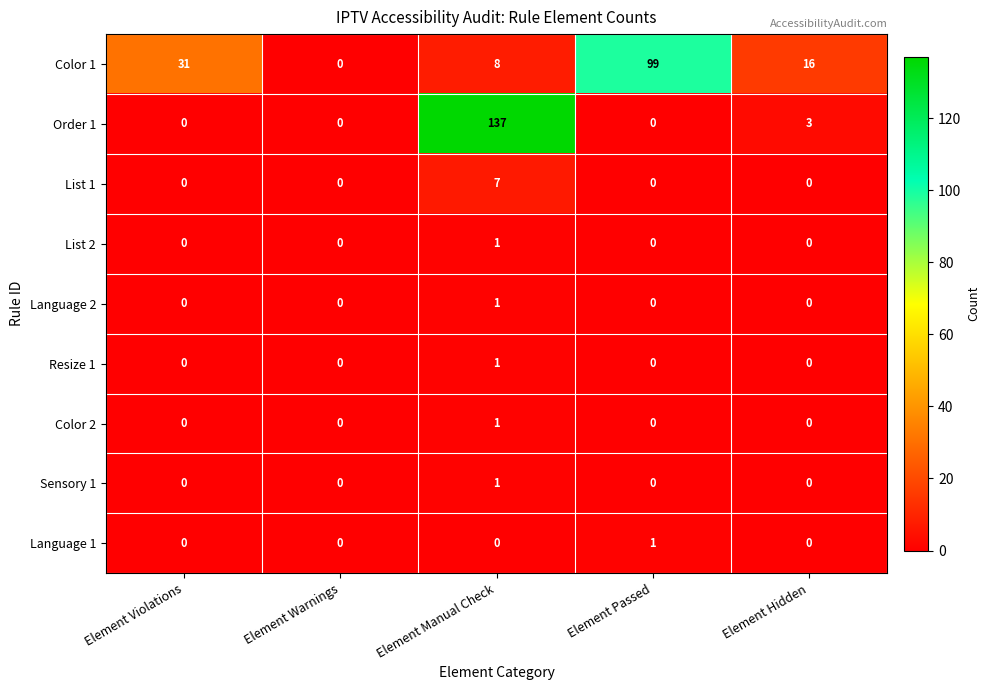

What is the sum of all Order 1 values?

140